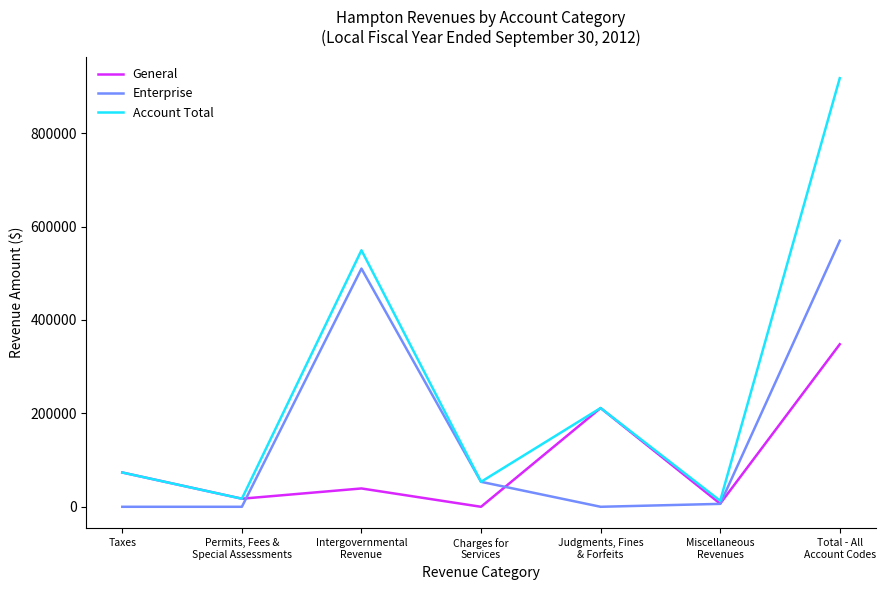

List the series in order of their peak value, lowest first.

General, Enterprise, Account Total